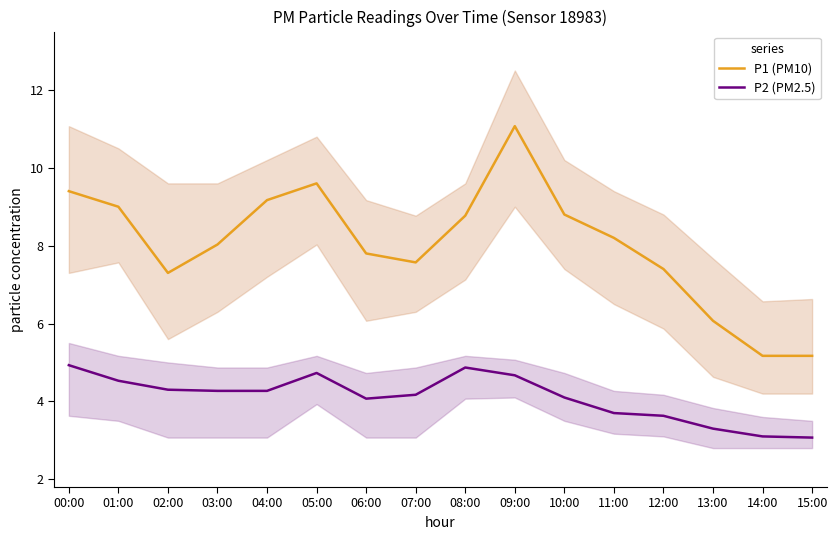

Rank the series by their average value, from highest to lowest.

P1 (PM10), P2 (PM2.5)